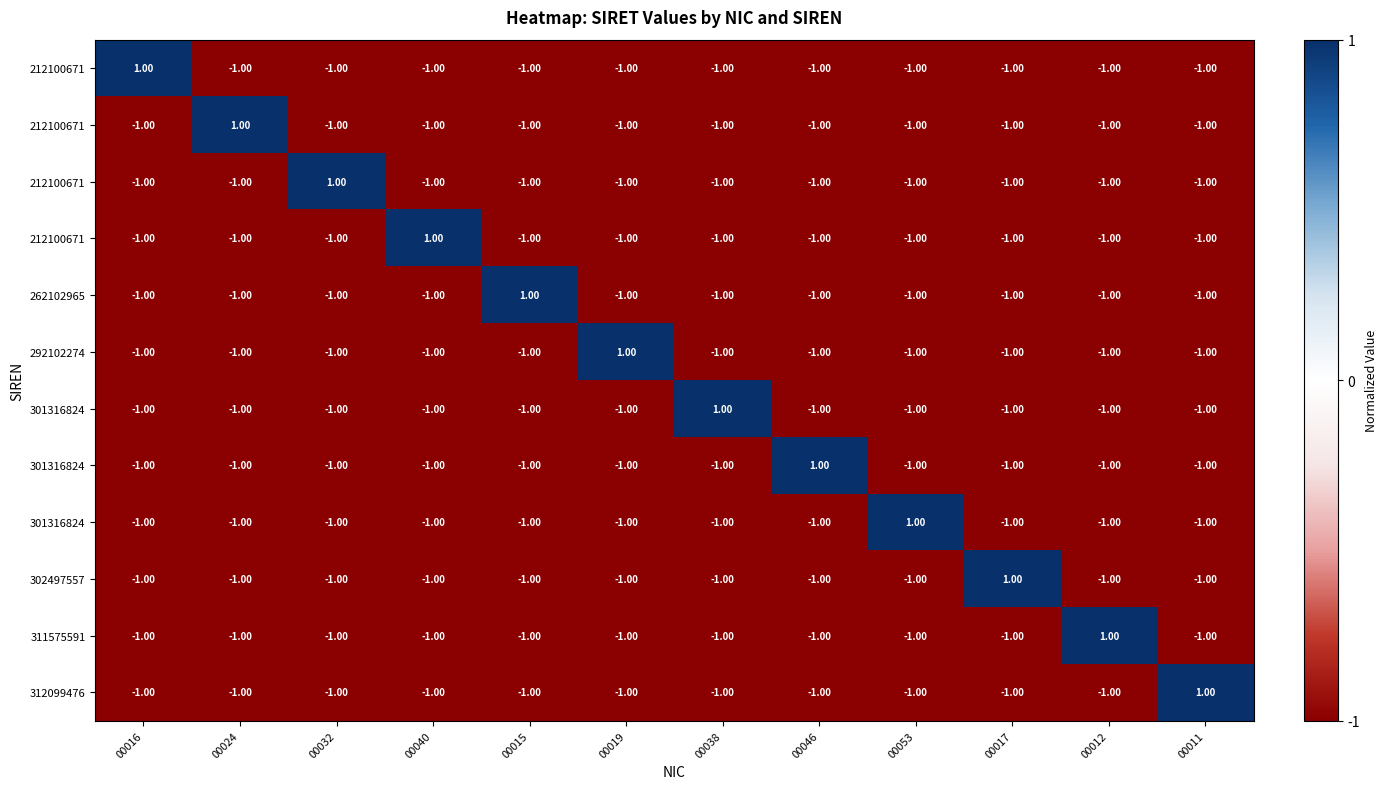

Which has a higher value, 00012 or 00053?

00012